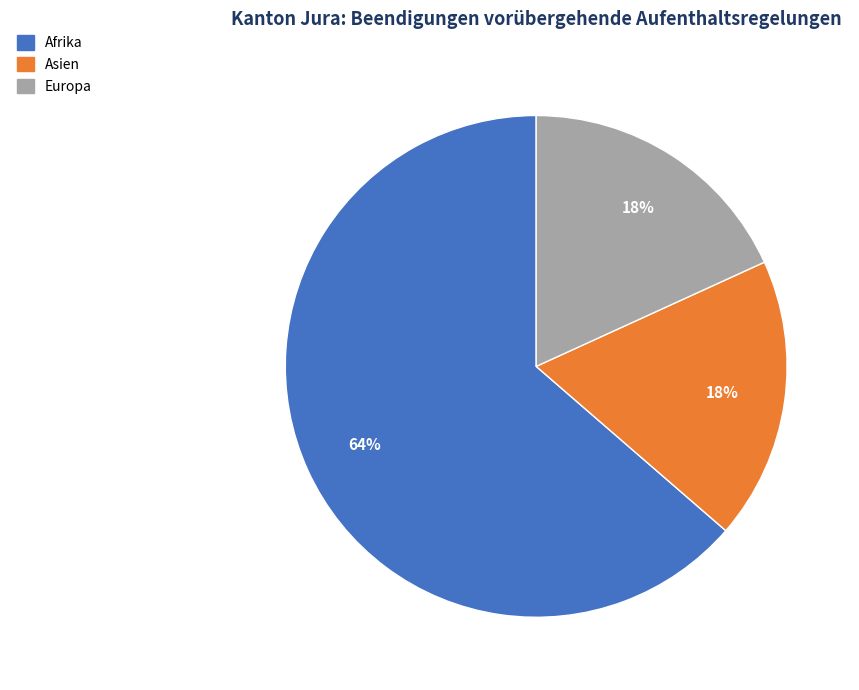

How many slices are in this pie chart?

3